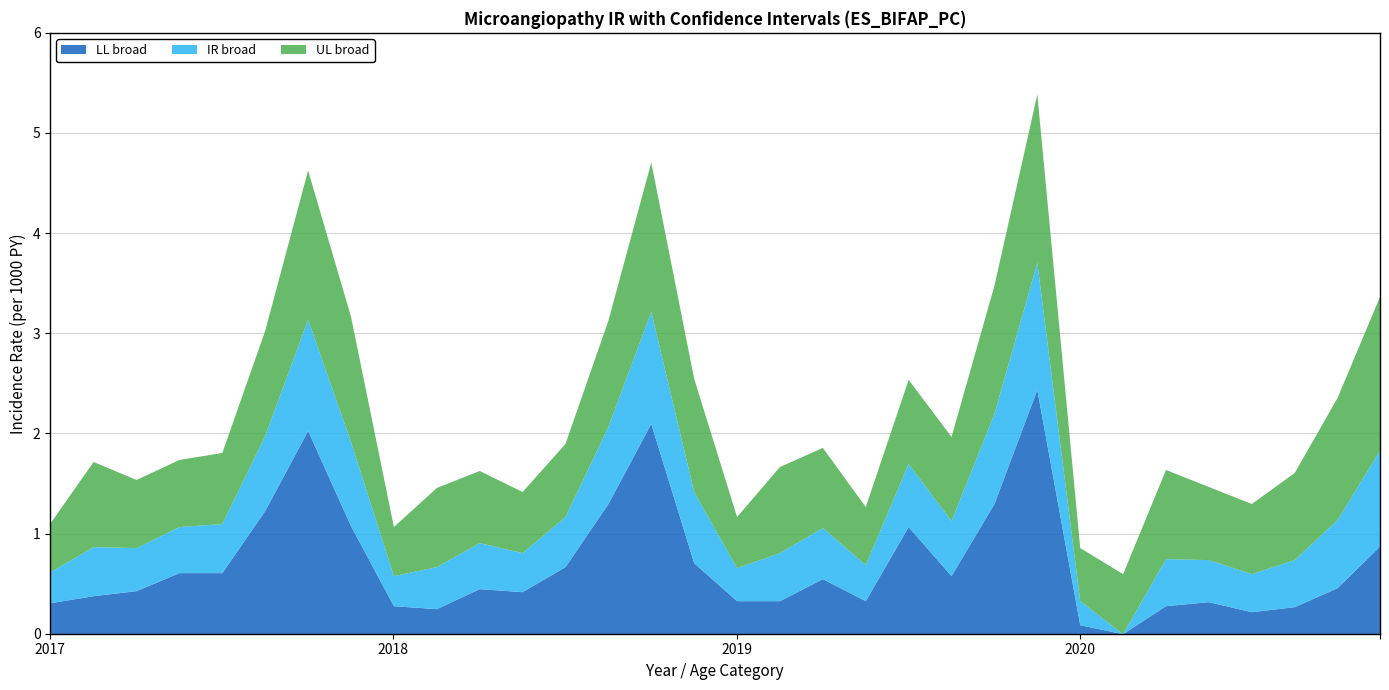

Reading left to right, transcribe all the data shown in this chart.

LL broad: 0.3	0.4	0.4	0.6	0.6	1.2	2.0	1.1	0.3	0.2	0.5	0.4	0.7	1.3	2.1	0.7	0.3	0.3	0.6	0.3	1.1	0.6	1.3	2.4	0.1	0.0	0.3	0.3	0.2	0.3	0.5	0.9
IR broad: 0.6	0.9	0.9	1.1	1.1	2.0	3.1	1.9	0.6	0.7	0.9	0.8	1.2	2.1	3.2	1.4	0.7	0.8	1.1	0.7	1.7	1.1	2.2	3.7	0.3	0.0	0.8	0.7	0.6	0.7	1.1	1.8
UL broad: 1.1	1.7	1.5	1.7	1.8	3.0	4.6	3.2	1.1	1.5	1.6	1.4	1.9	3.1	4.7	2.5	1.2	1.7	1.9	1.3	2.5	2.0	3.5	5.4	0.9	0.6	1.6	1.5	1.3	1.6	2.4	3.4